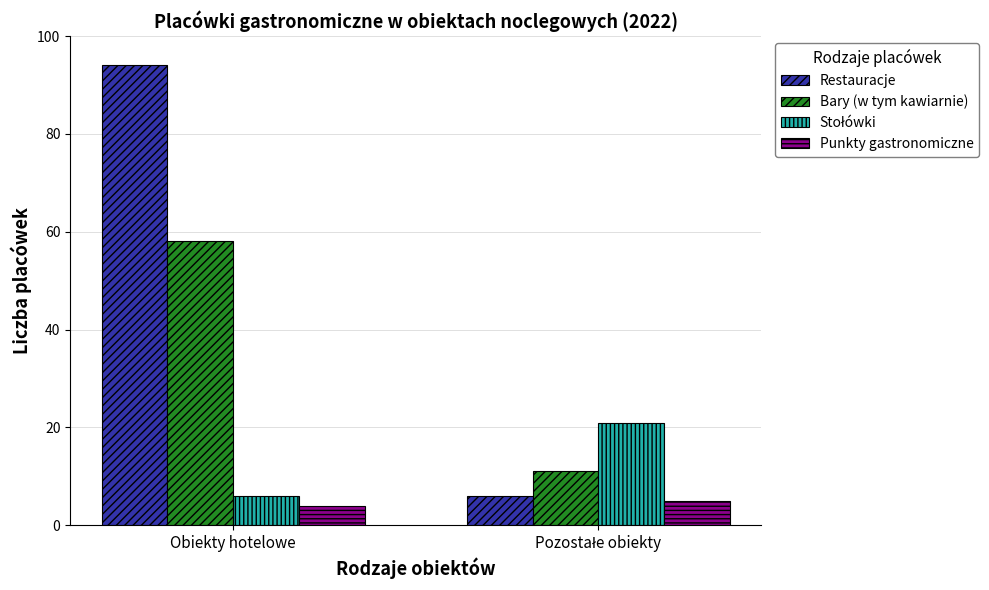

Count the number of data series in this chart.

4